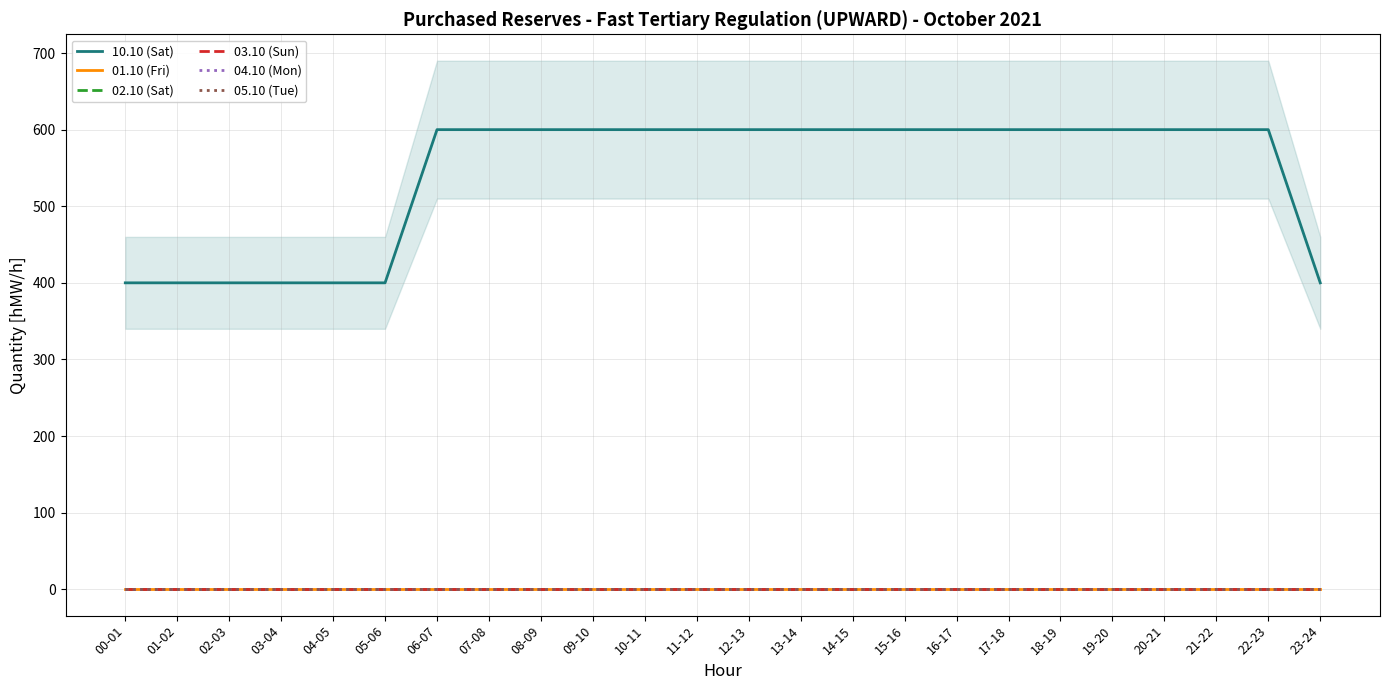

Is this an area chart (filled region under the line)?

No